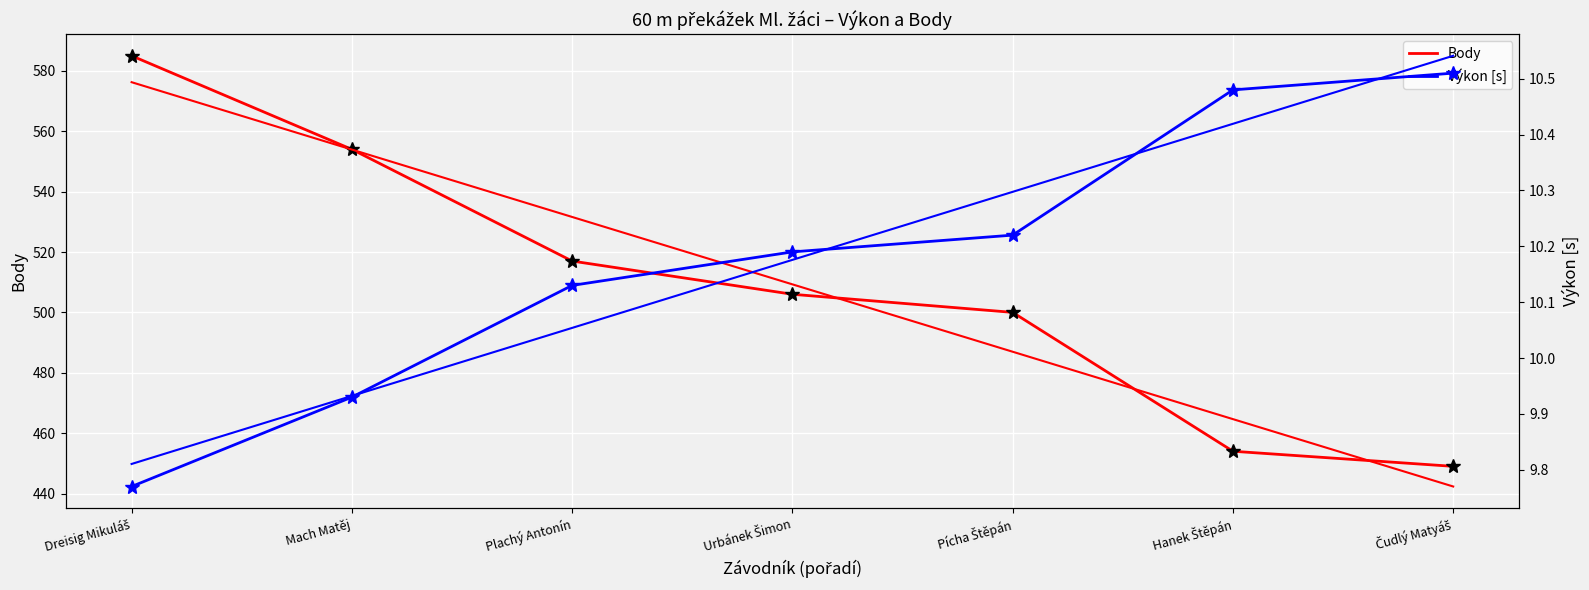

True or false: Výkon [s] and Body cross at least once.

False